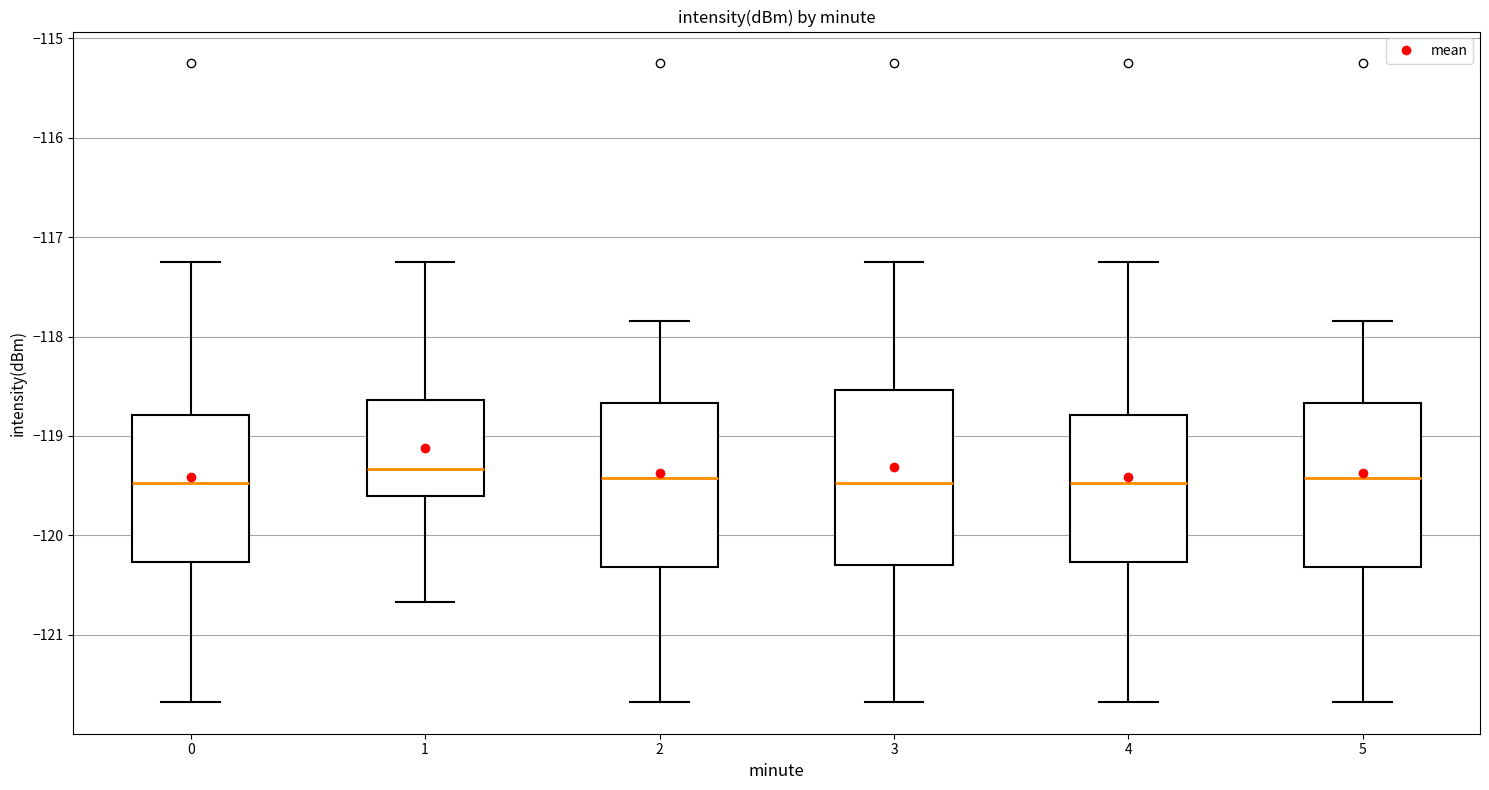

Reading left to right, transcribe this box plot: for each box, give where its median line is, the range the box spans, and where its two whiskers end, as read against the y-axis. The values are not printed on the chart, so give them approximately, as read against the axis.

0: median -119.5, box -120.3 to -118.8, whiskers -121.7 to -117.2
1: median -119.3, box -119.6 to -118.6, whiskers -120.7 to -117.2
2: median -119.4, box -120.3 to -118.7, whiskers -121.7 to -117.8
3: median -119.5, box -120.3 to -118.5, whiskers -121.7 to -117.2
4: median -119.5, box -120.3 to -118.8, whiskers -121.7 to -117.2
5: median -119.4, box -120.3 to -118.7, whiskers -121.7 to -117.8